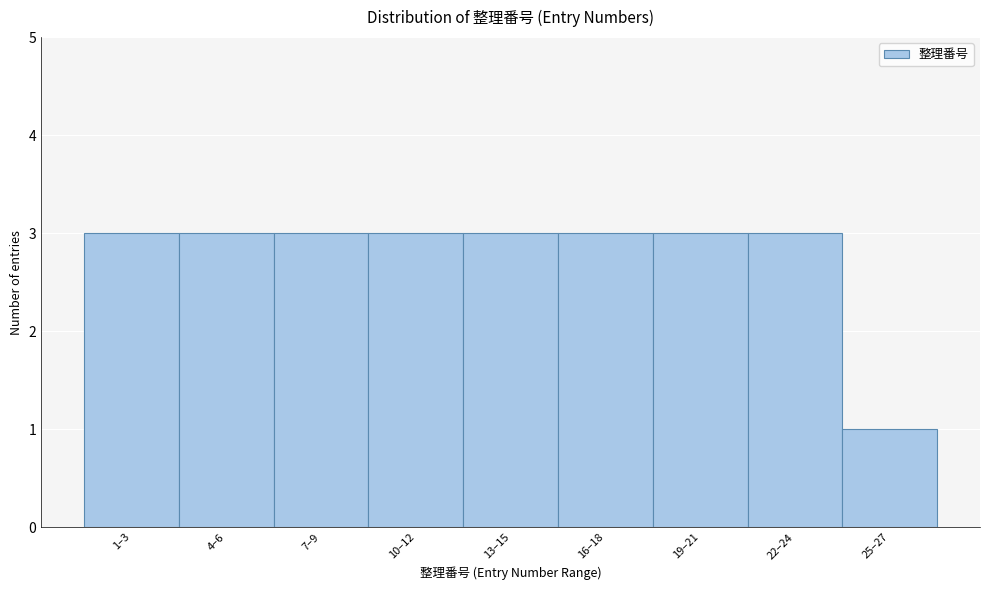

Reading right to left, what are all the values shown in this chart?

1	3	3	3	3	3	3	3	3